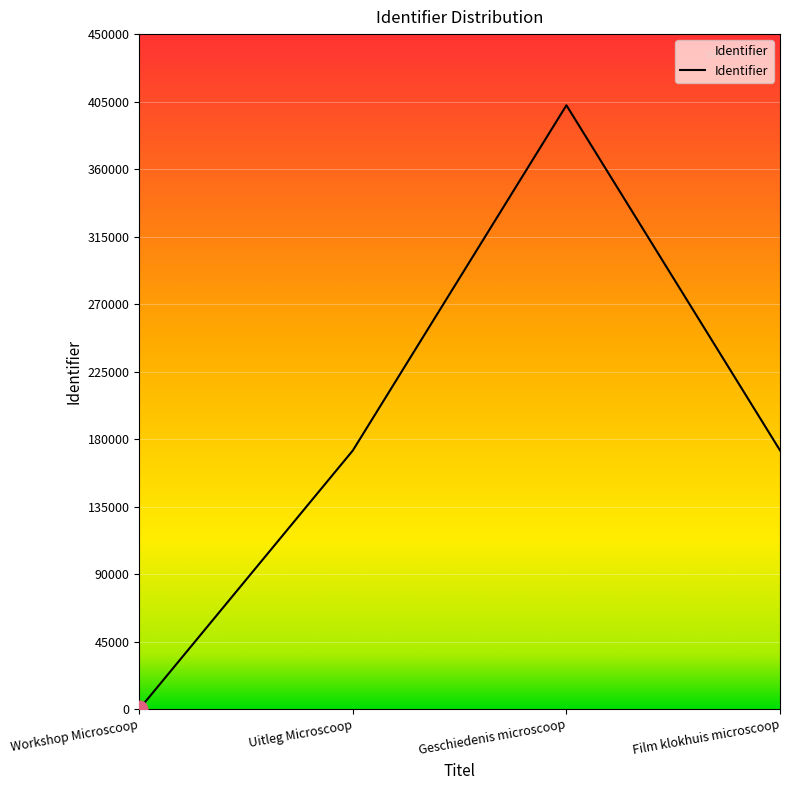

Does the chart display data point markers on the line(s)?

No